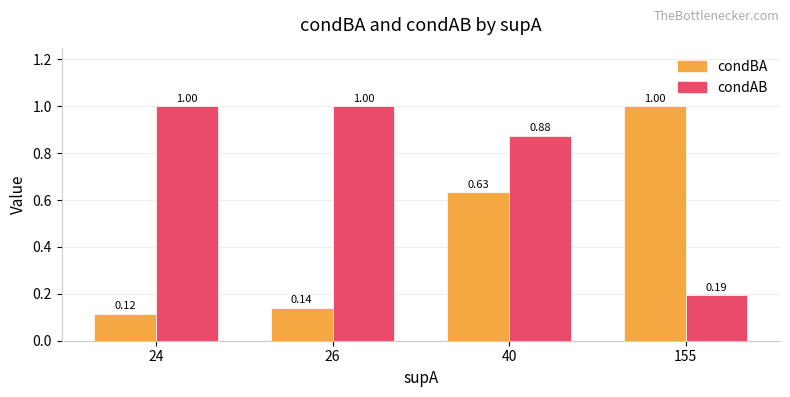

Which series changed the most between 24 and 26?

condBA